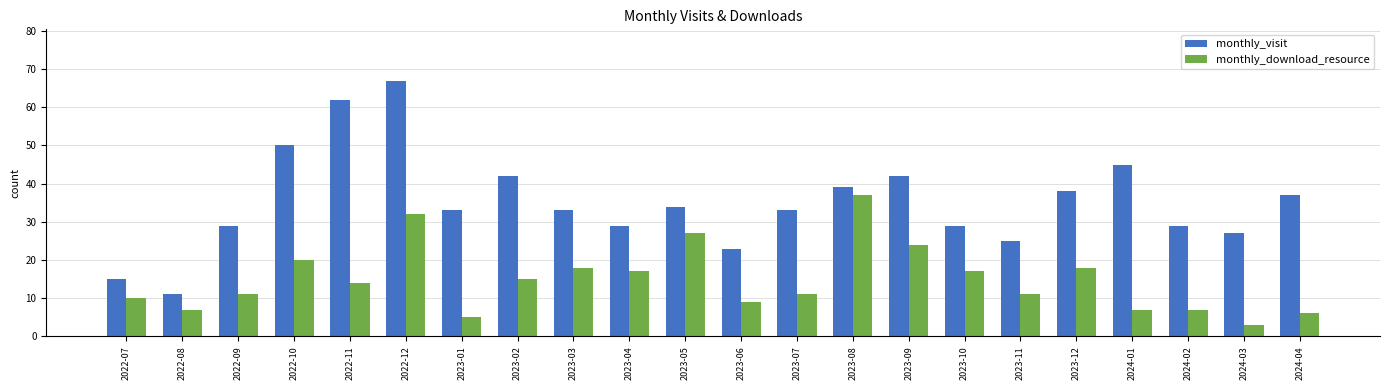

Rank the series by their average value, from highest to lowest.

monthly_visit, monthly_download_resource